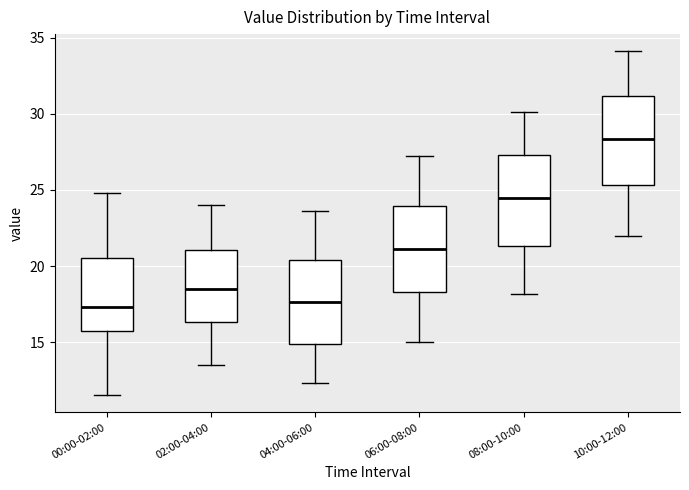

Reading left to right, read every box against the y-axis: the position of its median line, the range the box covers, and the ends of its whiskers. The values are not printed on the chart, so give them approximately, as read against the axis.

00:00-02:00: median 17.5, box 16.0 to 20.5, whiskers 11.5 to 25.0
02:00-04:00: median 18.5, box 16.5 to 21.0, whiskers 13.5 to 24.0
04:00-06:00: median 17.5, box 15.0 to 20.5, whiskers 12.5 to 23.5
06:00-08:00: median 21.0, box 18.5 to 24.0, whiskers 15.0 to 27.0
08:00-10:00: median 24.5, box 21.5 to 27.5, whiskers 18.0 to 30.0
10:00-12:00: median 28.5, box 25.5 to 31.0, whiskers 22.0 to 34.0